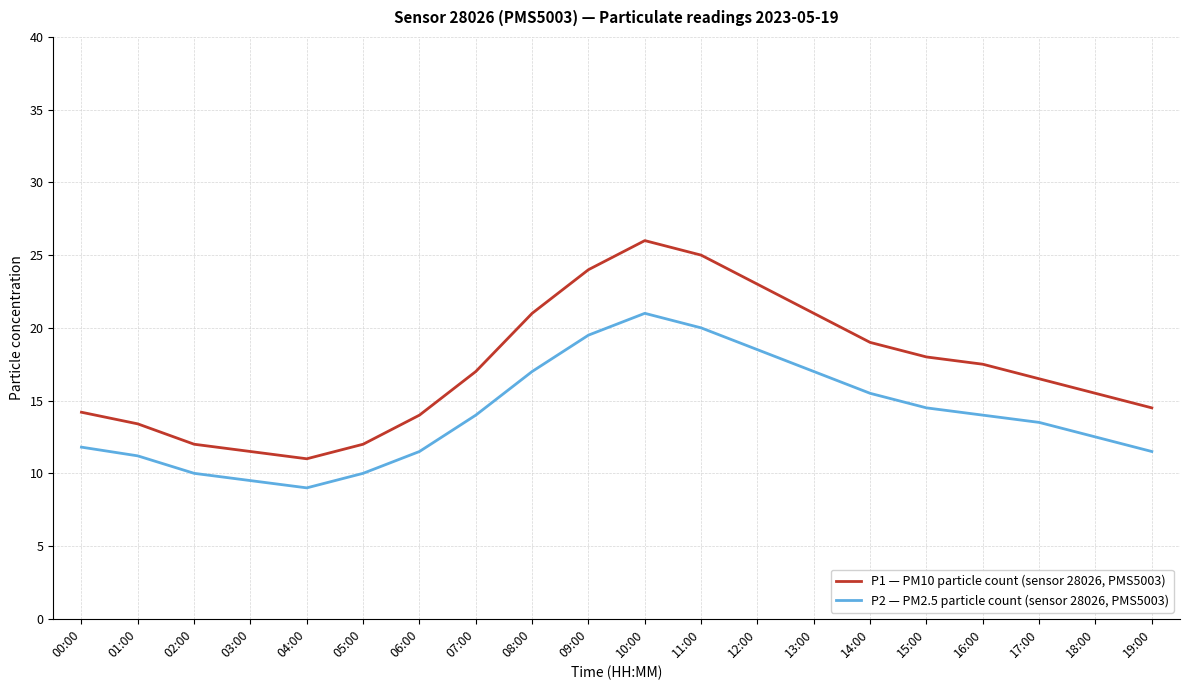

What is the approximate value of P2 — PM2.5 particle count (sensor 28026, PMS5003) at 03:00?

9.5